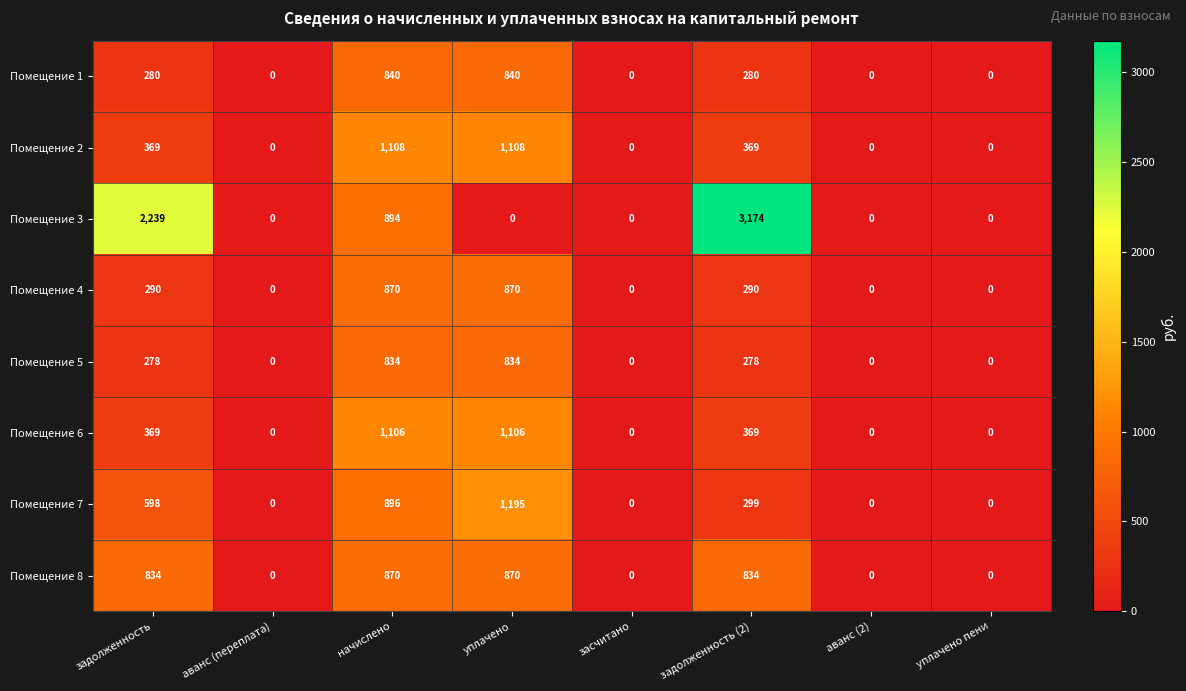

Between задолженность (2) and аванс (2), which series saw the biggest shift?

Помещение 3